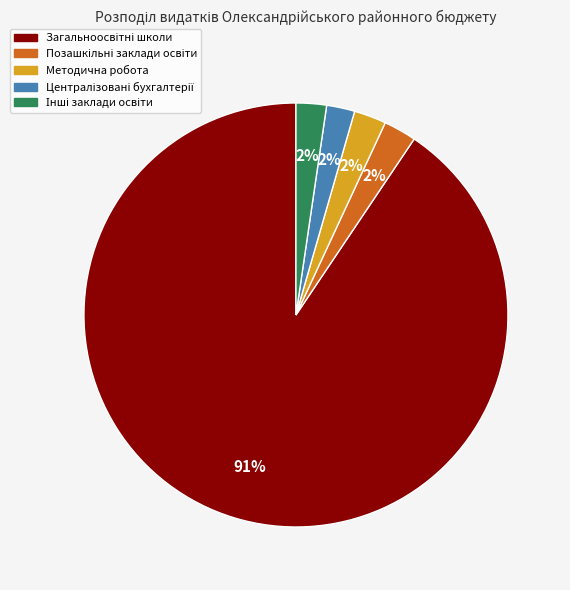

True or false: Методична робота accounts for 2% of the total.

True